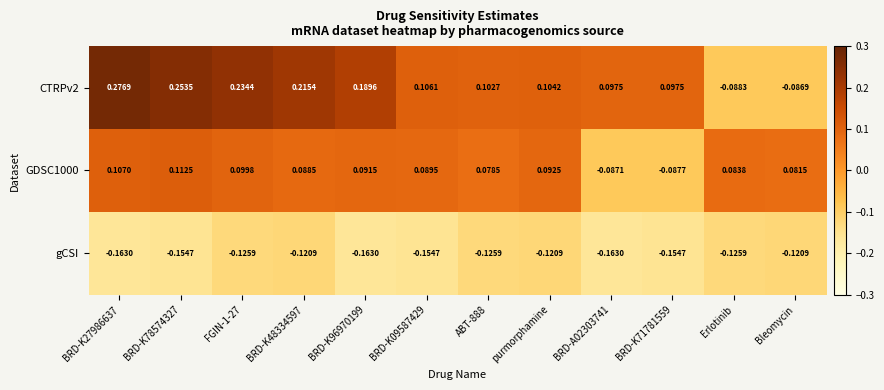

Is the value of GDSC1000 at BRD-K48334597 greater than the value of gCSI at BRD-K78574327?

Yes